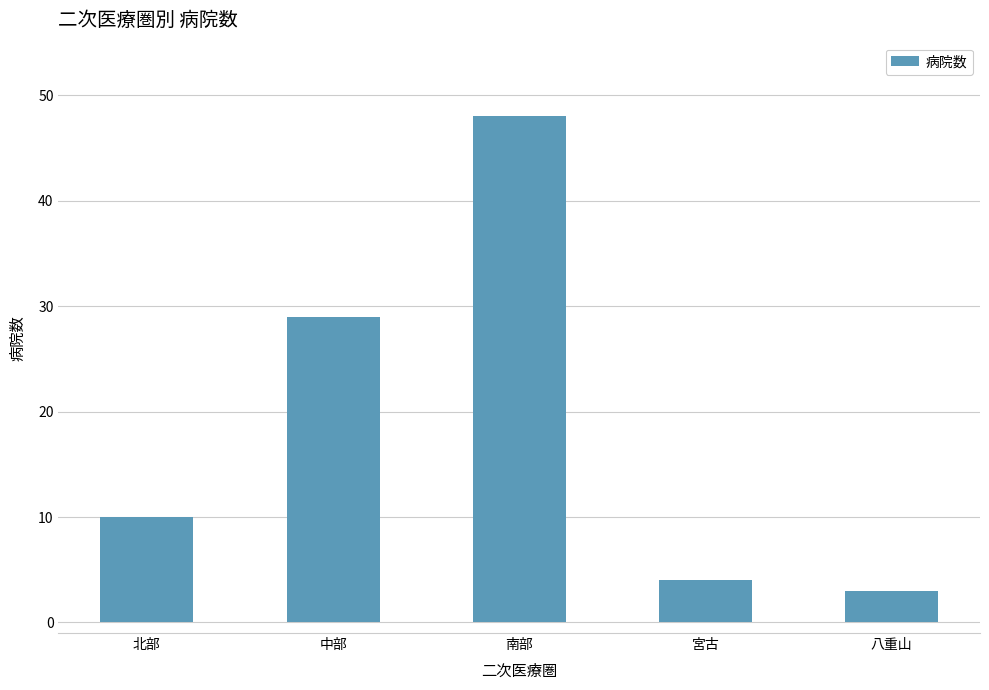

What is the greatest value displayed?

48